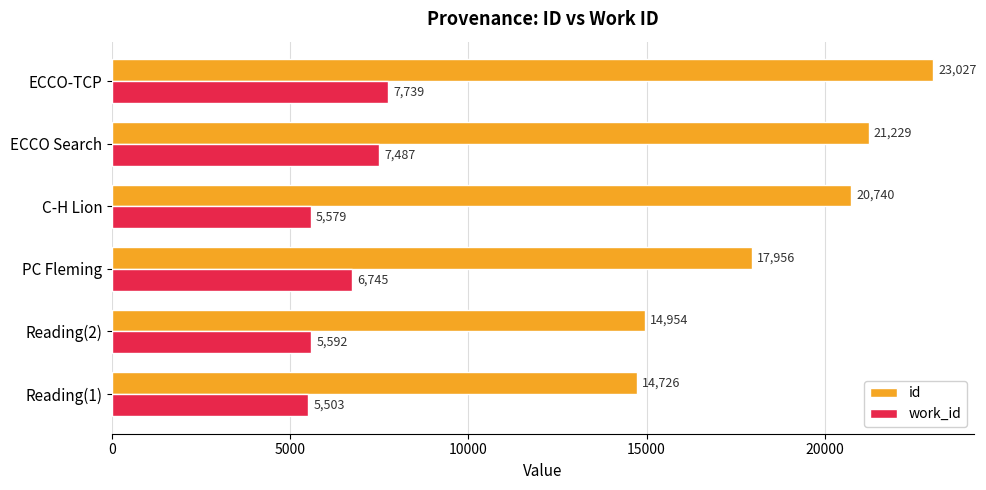

At which label is id closest to 18876?

PC Fleming